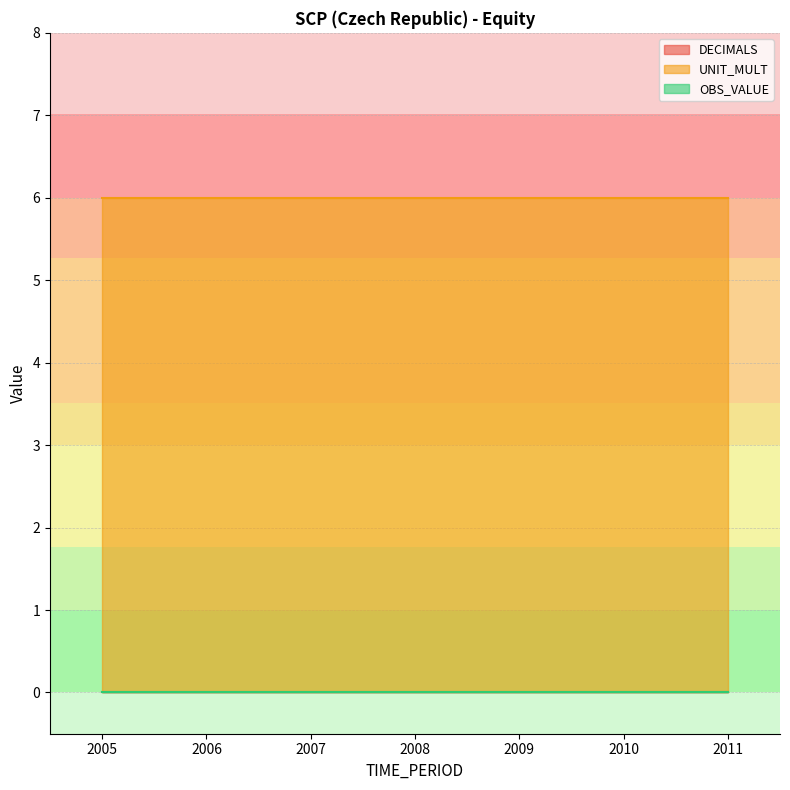

At which category does the chart reach its peak across all series?

2005